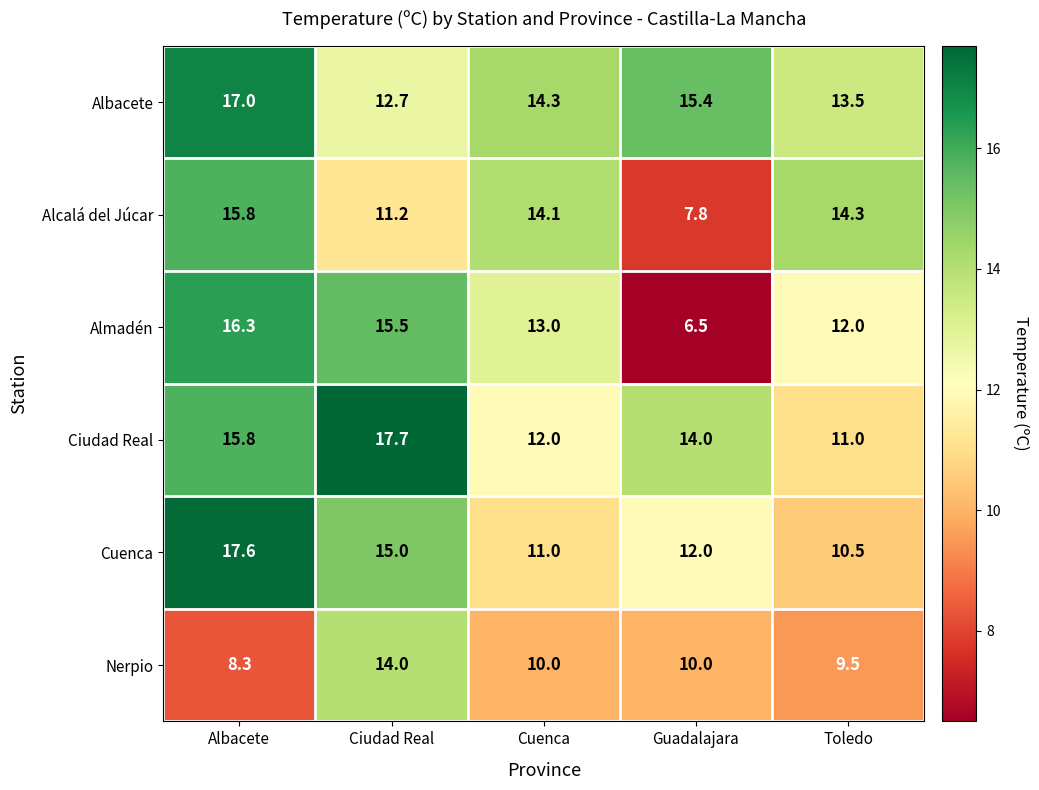

Which series has the widest spread of values?

Almadén